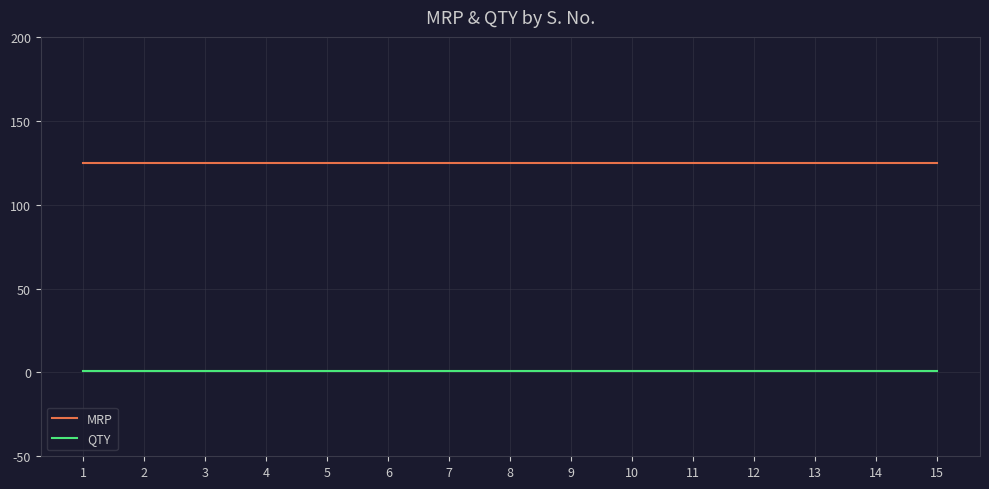

What is the maximum value shown in the chart?

125